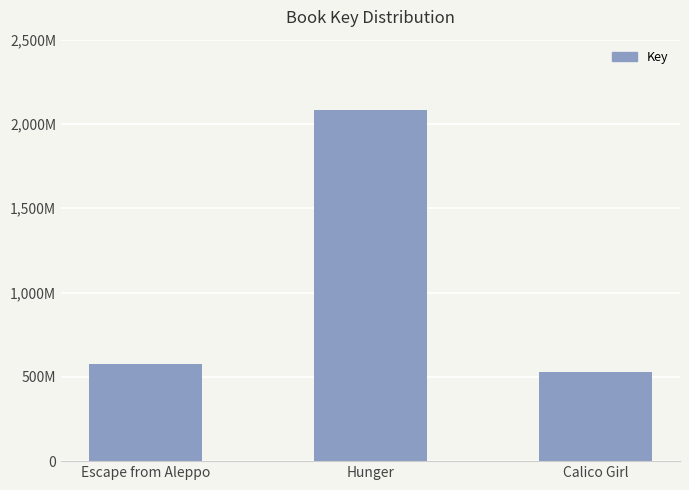

List the labels in order of value, largest first.

Hunger, Escape from Aleppo, Calico Girl